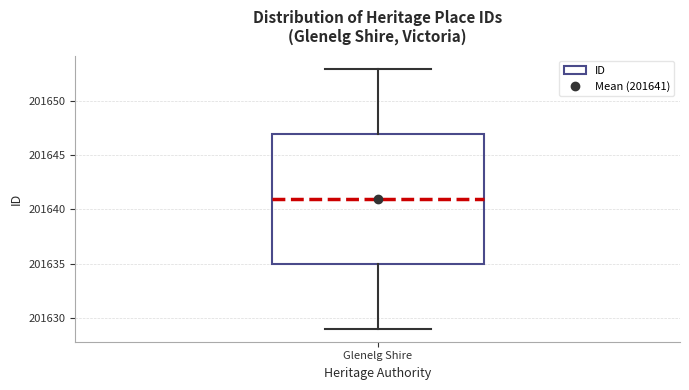

Transcribe this box plot: give where the median line is, the range the box spans, and where the two whiskers end, as read against the y-axis. The values are not printed on the chart, so give them approximately, as read against the axis.

median 201641, box 201635 to 201647, whiskers 201629 to 201653